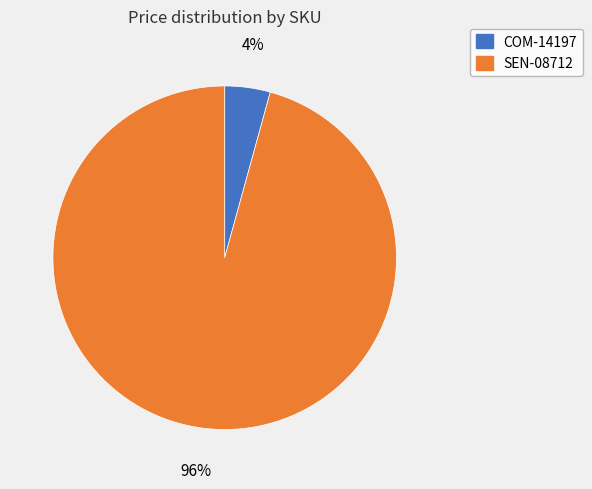

Combined, do COM-14197 and SEN-08712 account for over 50%?

Yes